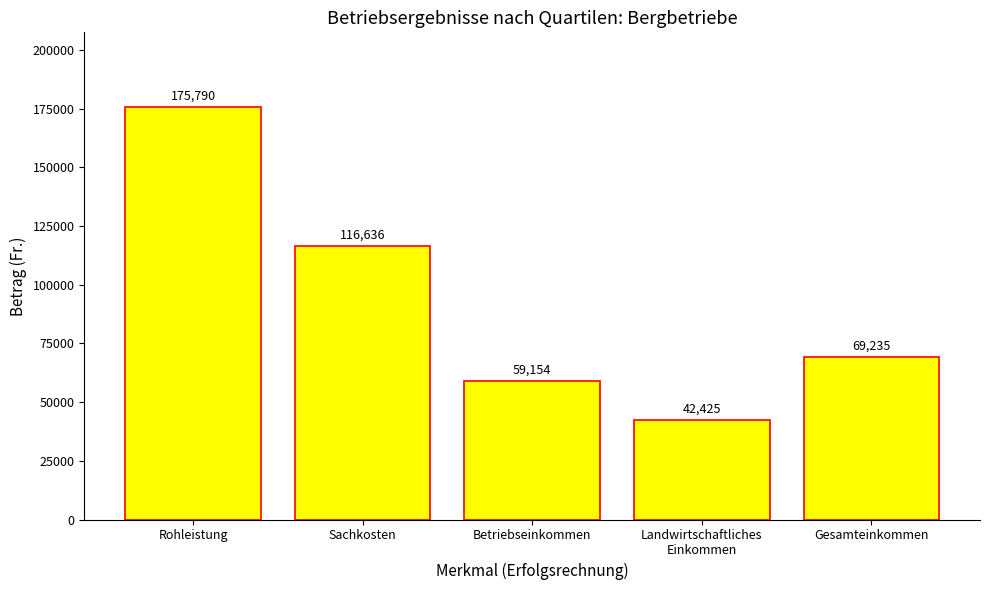

Where is the data nearest to the value 109107?

Sachkosten